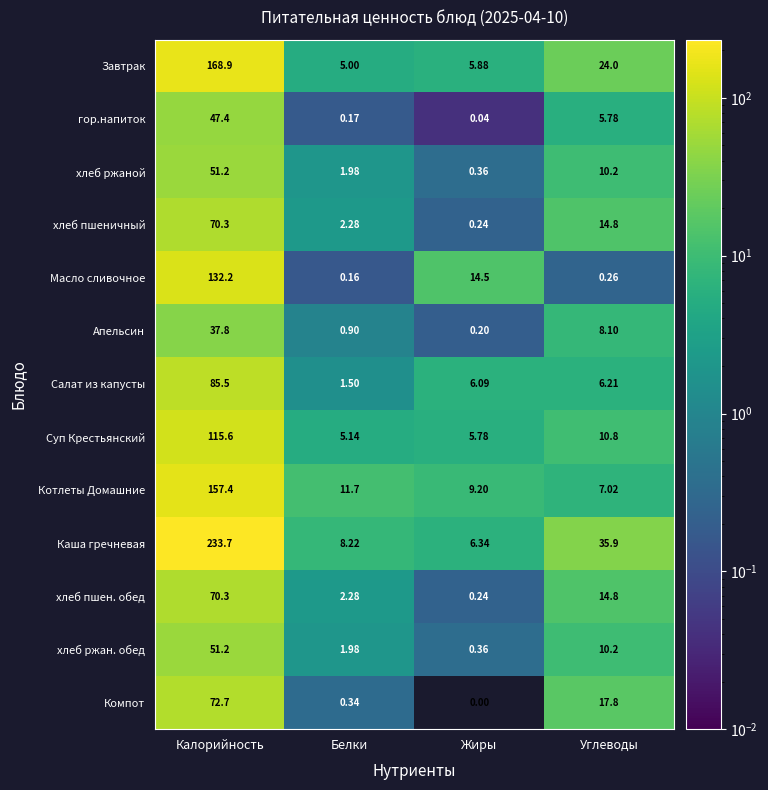

Rank the categories by гор.напиток value from lowest to highest.

Жиры, Белки, Углеводы, Калорийность